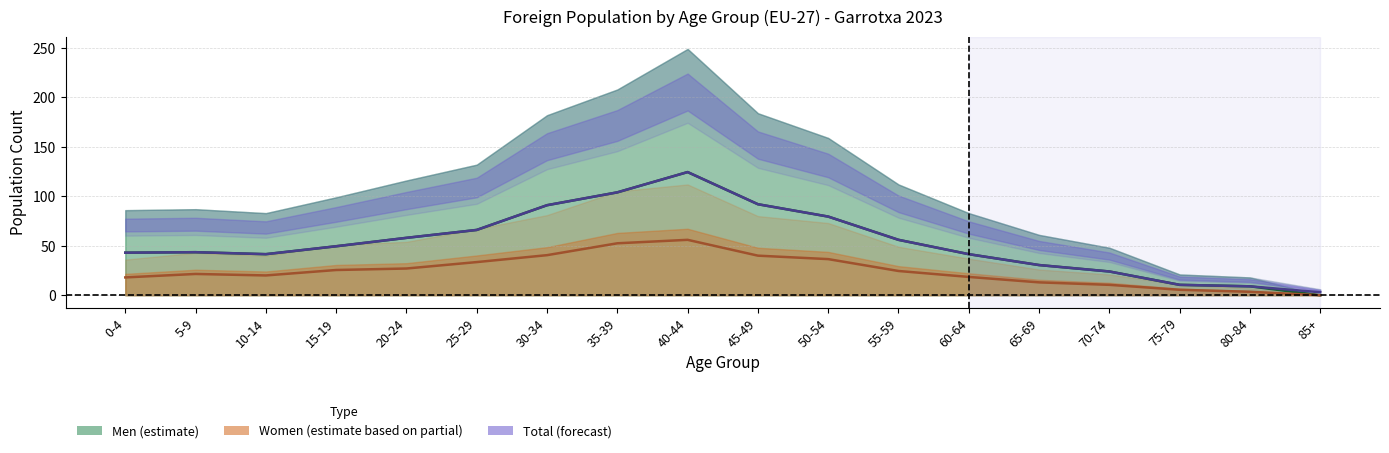

Between 25-29 and 85+, which is larger?

25-29